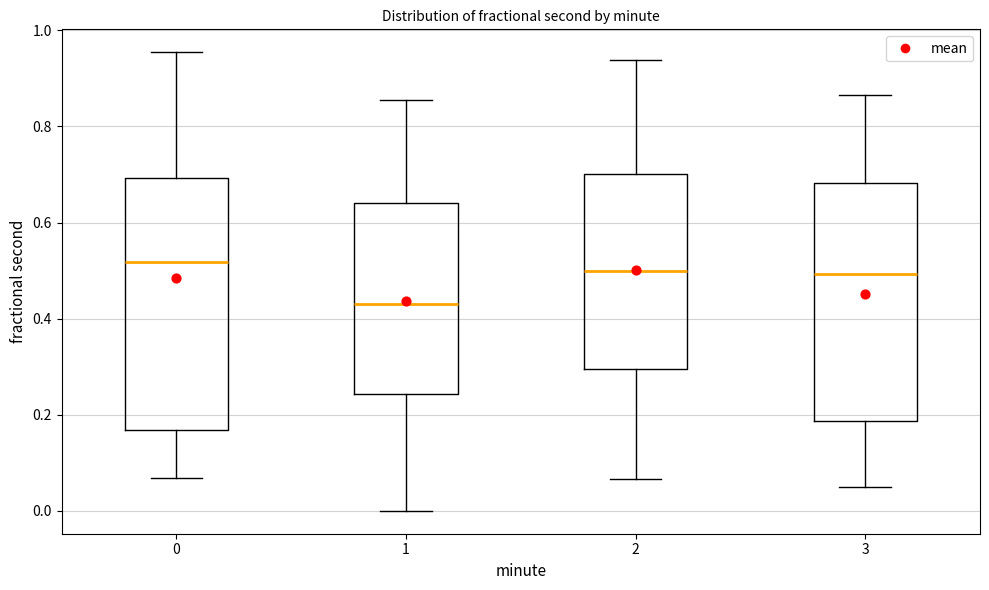

Reading left to right, read every box against the y-axis: the position of its median line, the range the box covers, and the ends of its whiskers. The values are not printed on the chart, so give them approximately, as read against the axis.

0: median 0.52, box 0.16 to 0.70, whiskers 0.06 to 0.96
1: median 0.42, box 0.24 to 0.64, whiskers 0.00 to 0.86
2: median 0.50, box 0.30 to 0.70, whiskers 0.06 to 0.94
3: median 0.50, box 0.18 to 0.68, whiskers 0.04 to 0.86